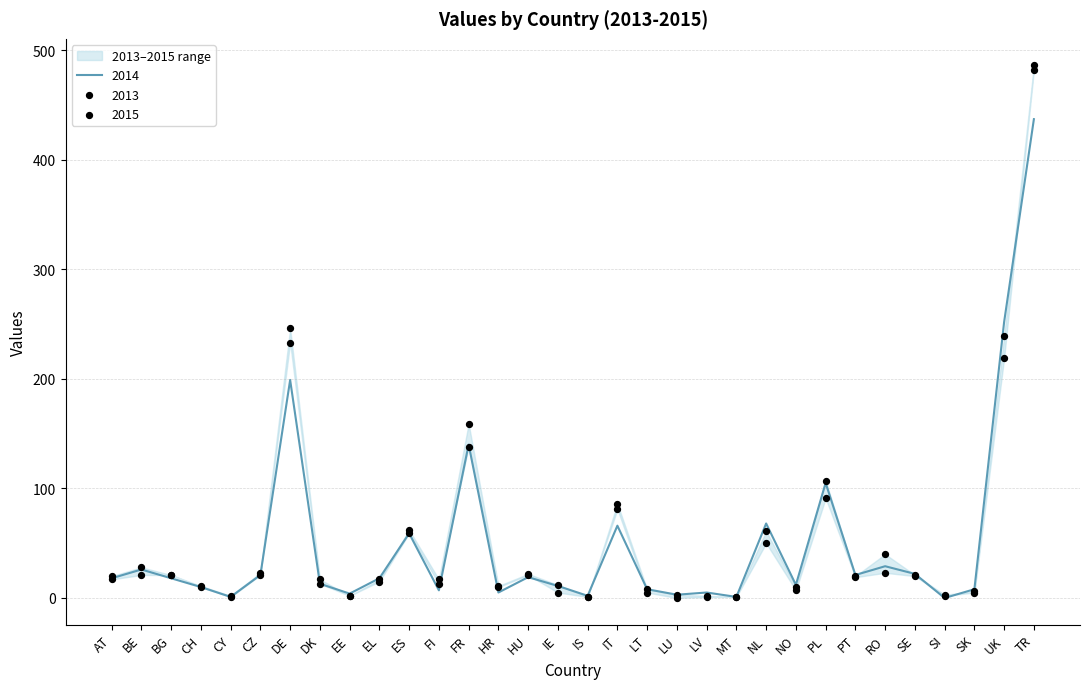

Which series has the widest spread of Y values?

2013